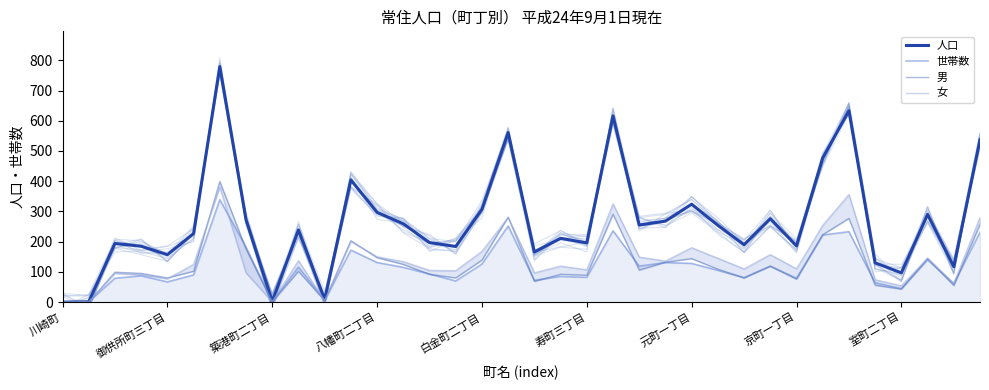

Which label corresponds to the smallest value in the chart?

川崎町